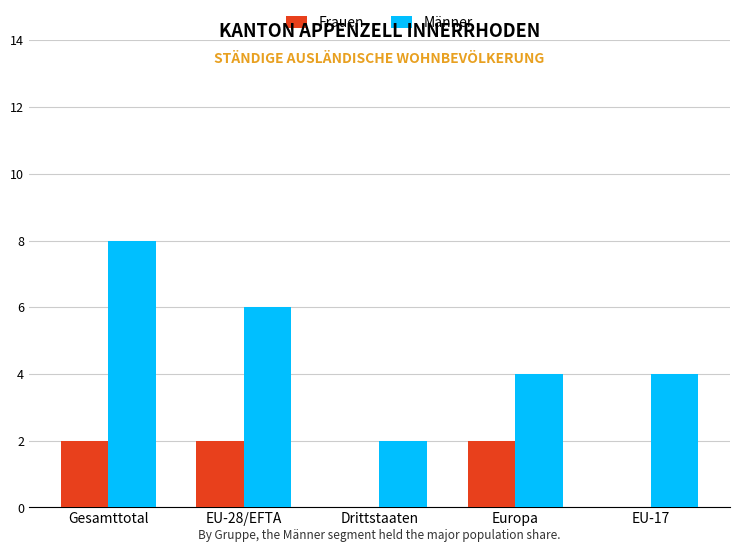

Are the bars horizontal?

No